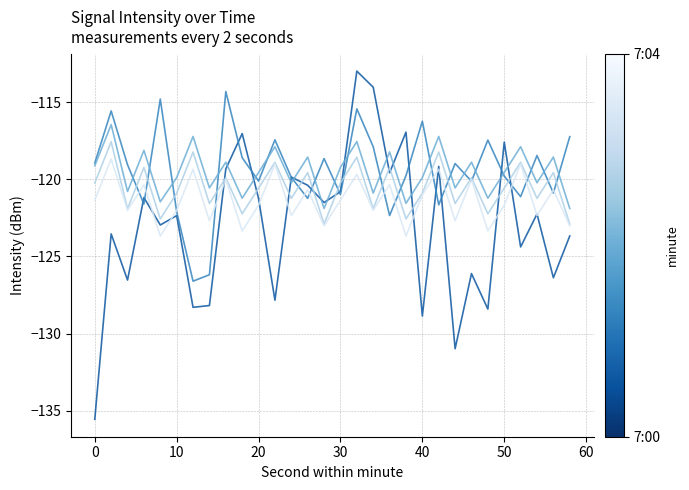

What is the smallest value displayed?

-135.6